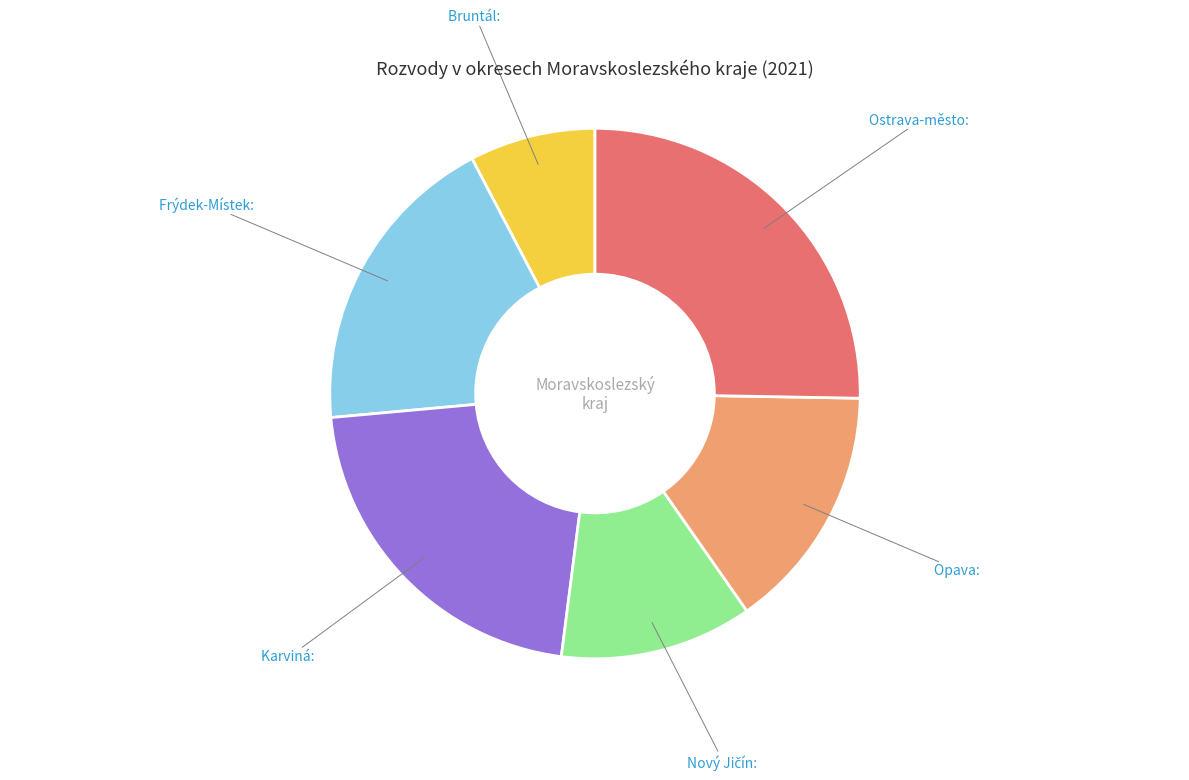

Approximately how many times larger is the value at Karviná compared to Opava?

1.4